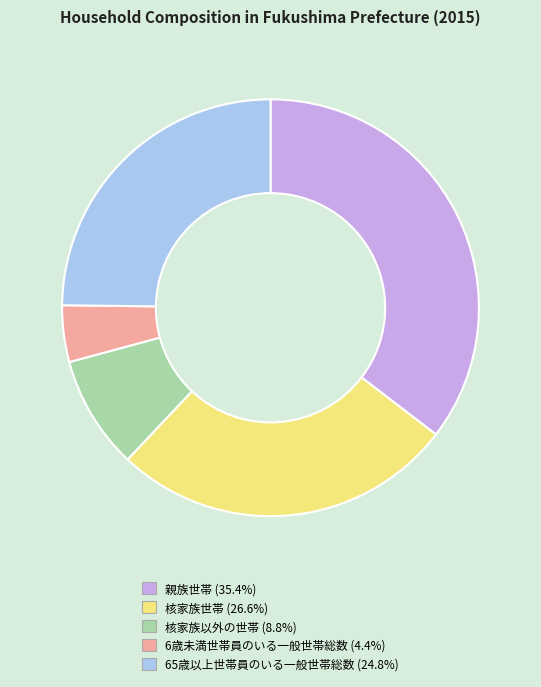

How many slices are in this pie chart?

5